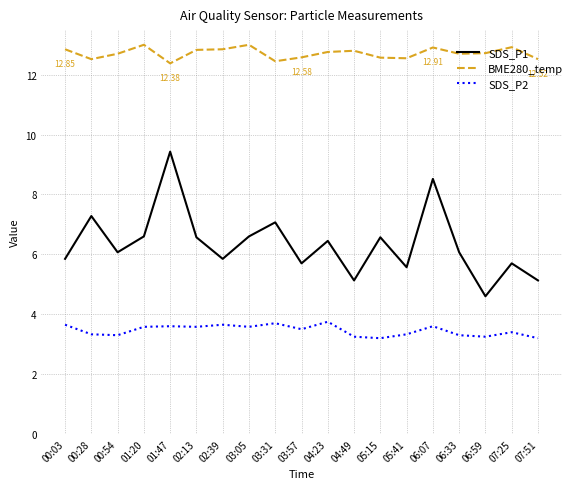

Where is the first local maximum for SDS_P1?

00:28